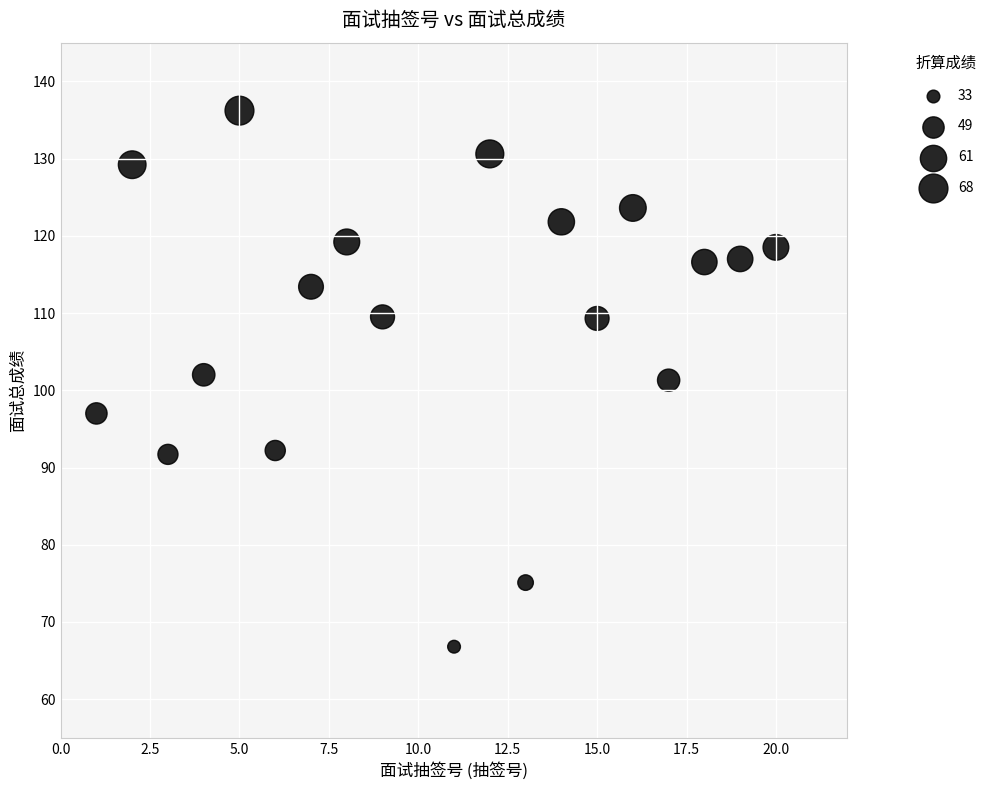

What is the range of Y values (max minus min)?

69.4